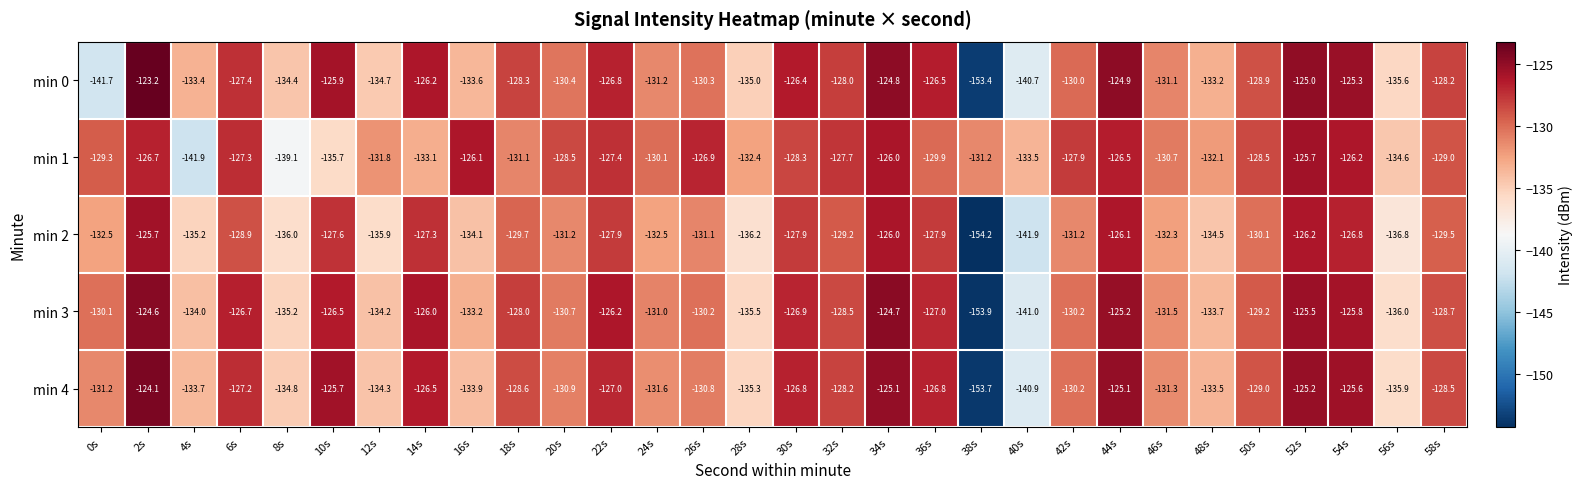

At which label is min 4 closest to -138?

56s